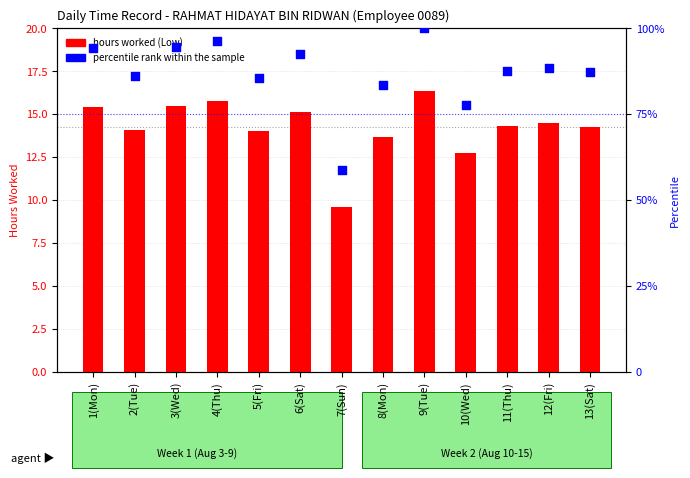

What is the total value across all series at 10(Wed)?

90.4